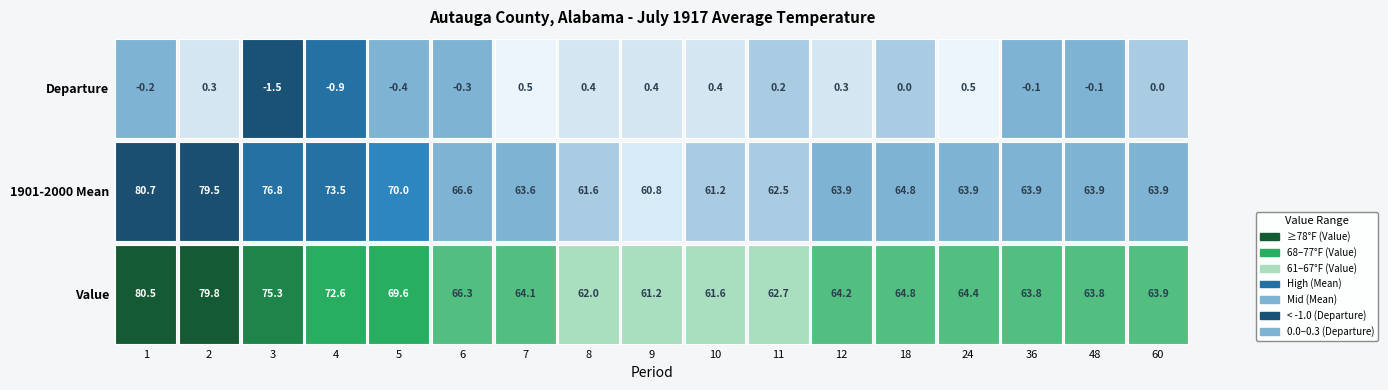

Is the value of 1 at 10 greater than the value of 1901-2000 Mean at 12?

No